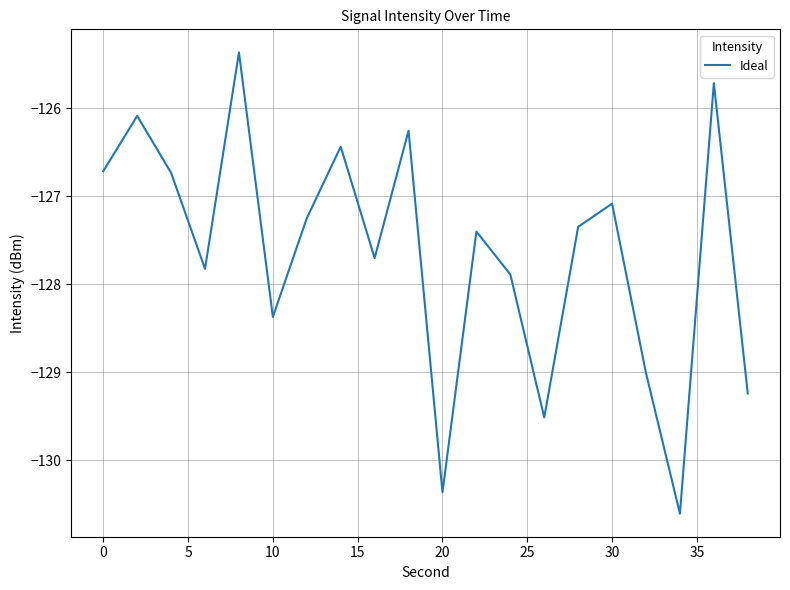

What is the difference between the maximum and minimum values?

5.2